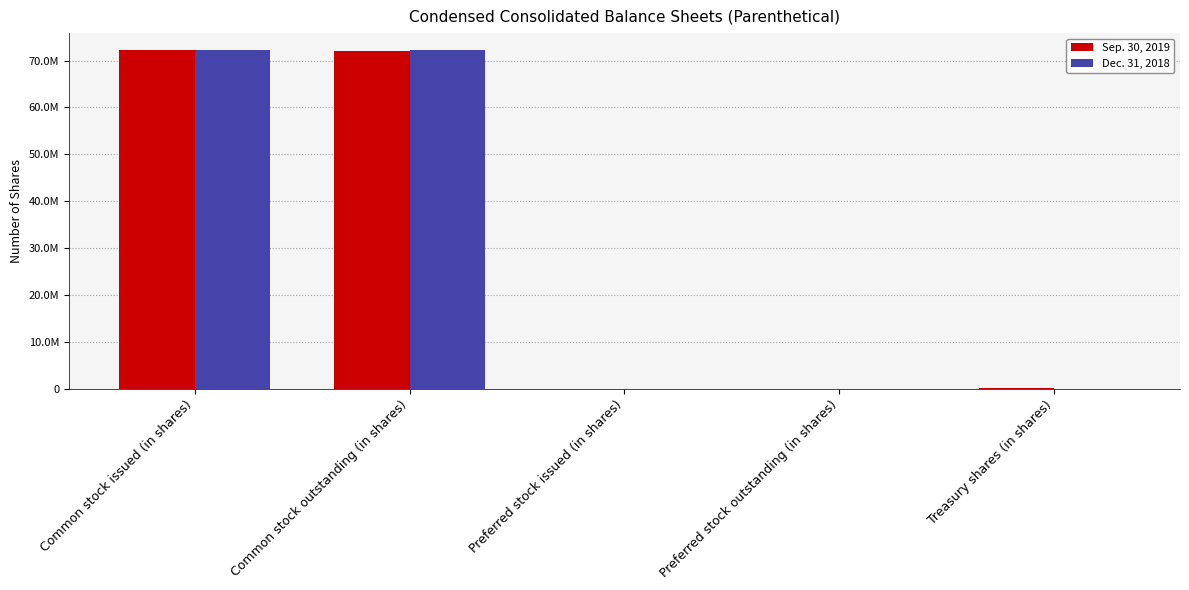

What is the maximum value shown in the chart?

72236998